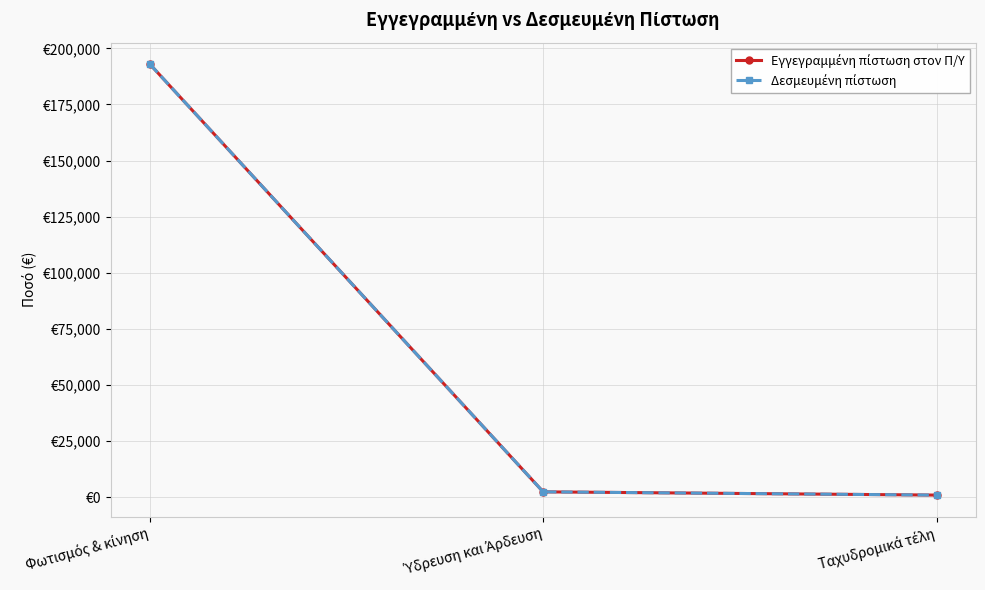

Between Ύδρευση και Άρδευση and Ταχυδρομικά τέλη, which is larger?

Ύδρευση και Άρδευση